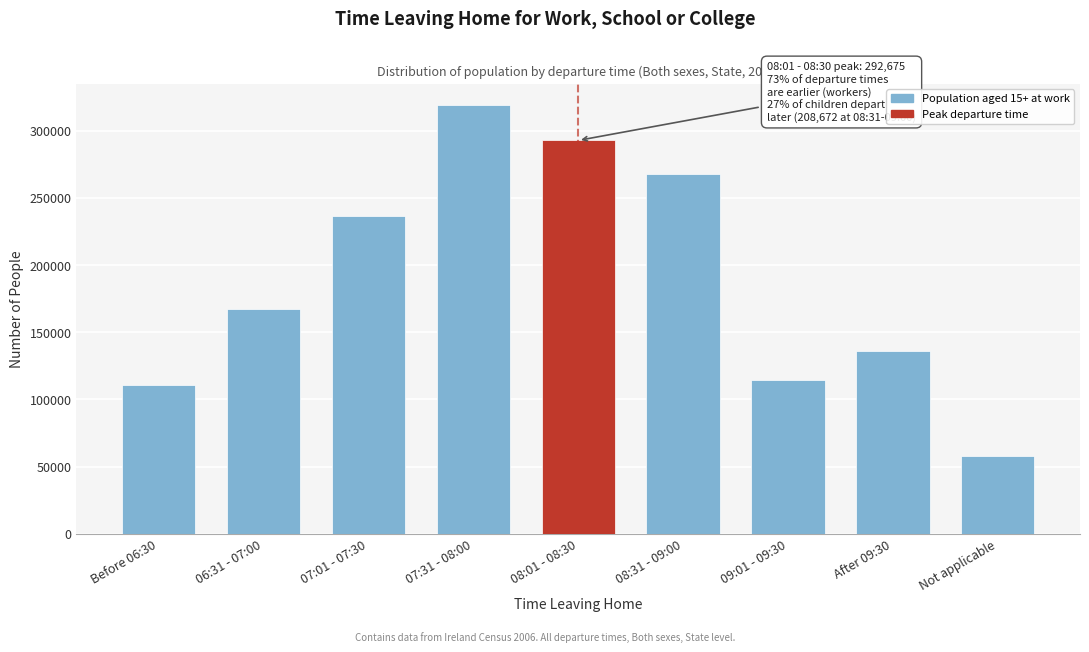

Reading left to right, transcribe all the data shown in this chart.

110488	167598	236801	318903	292675	267389	114549	135993	58065